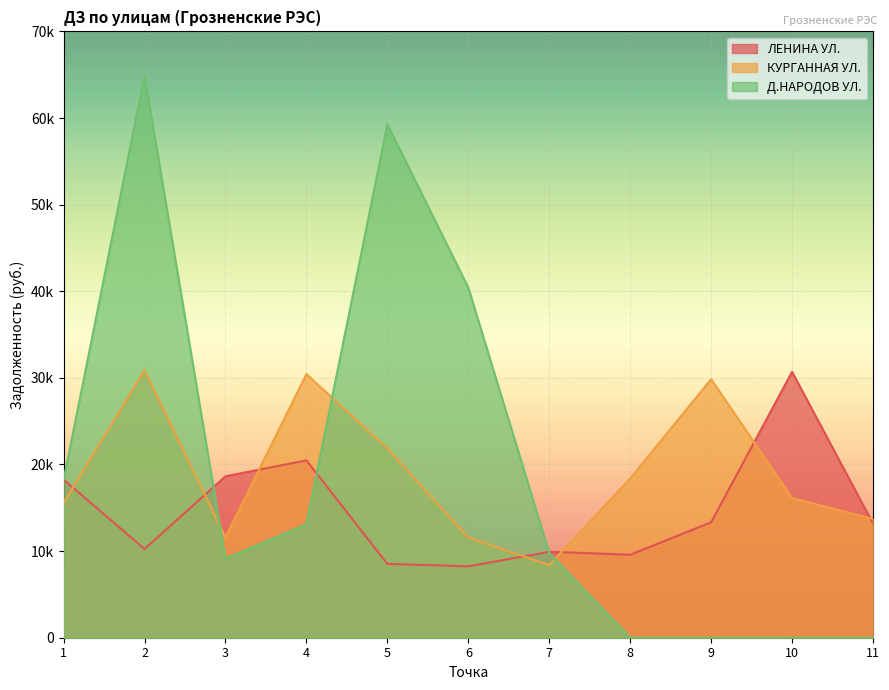

What is the greatest value displayed?

64893.0